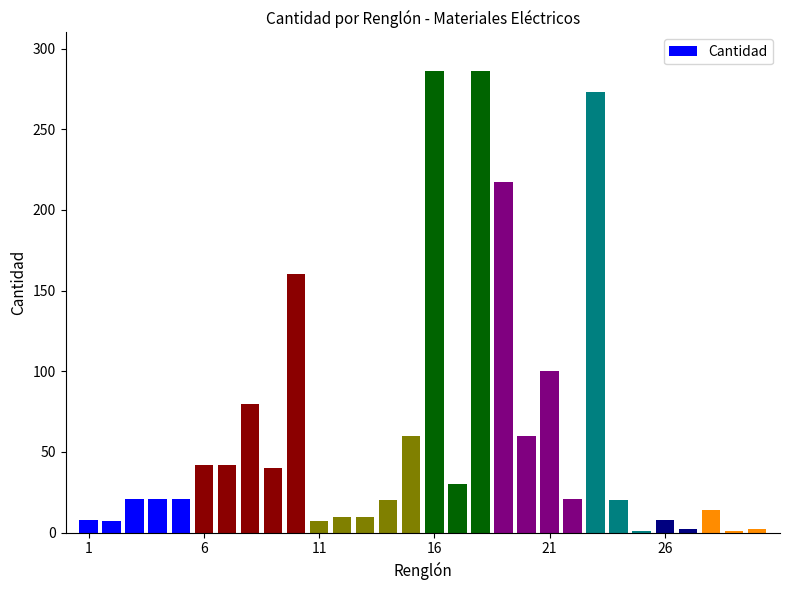

What is the maximum value shown in the chart?

286